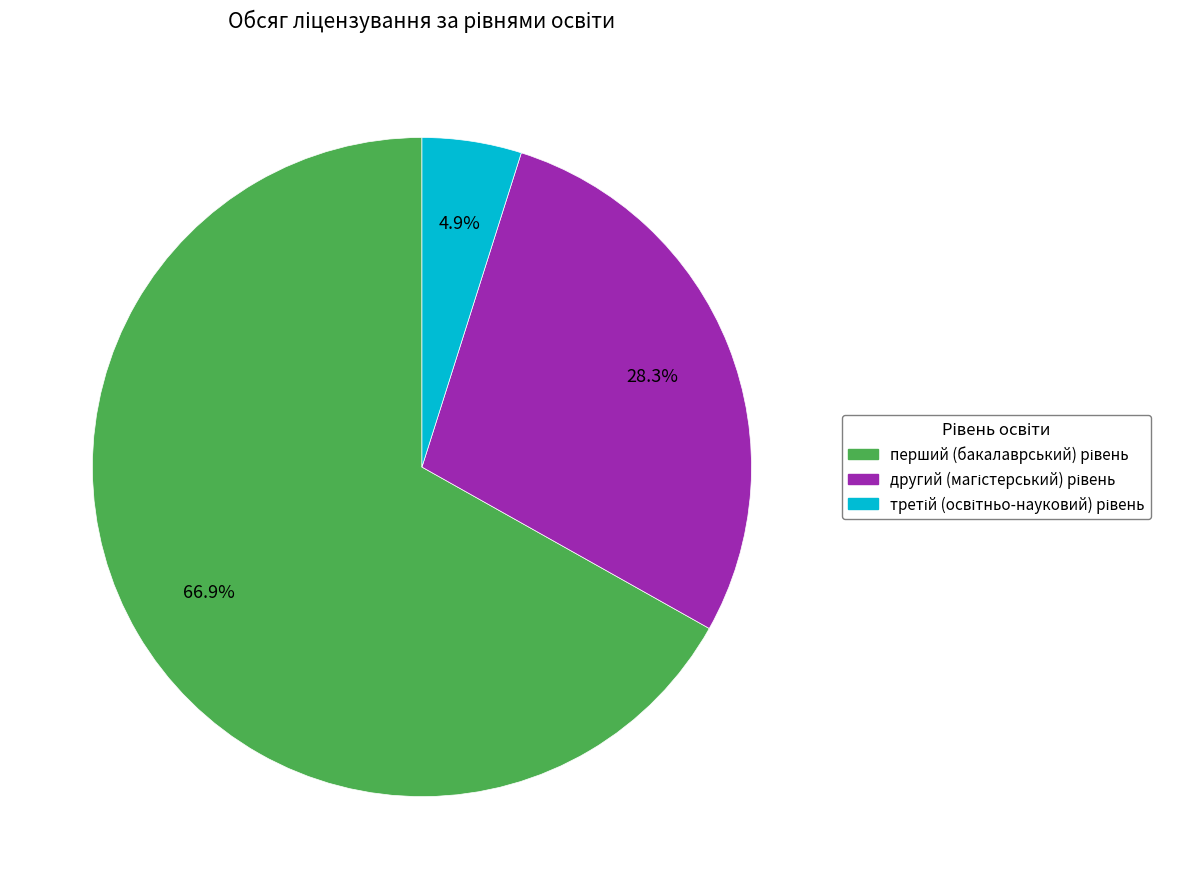

Does any single category account for the majority?

Yes